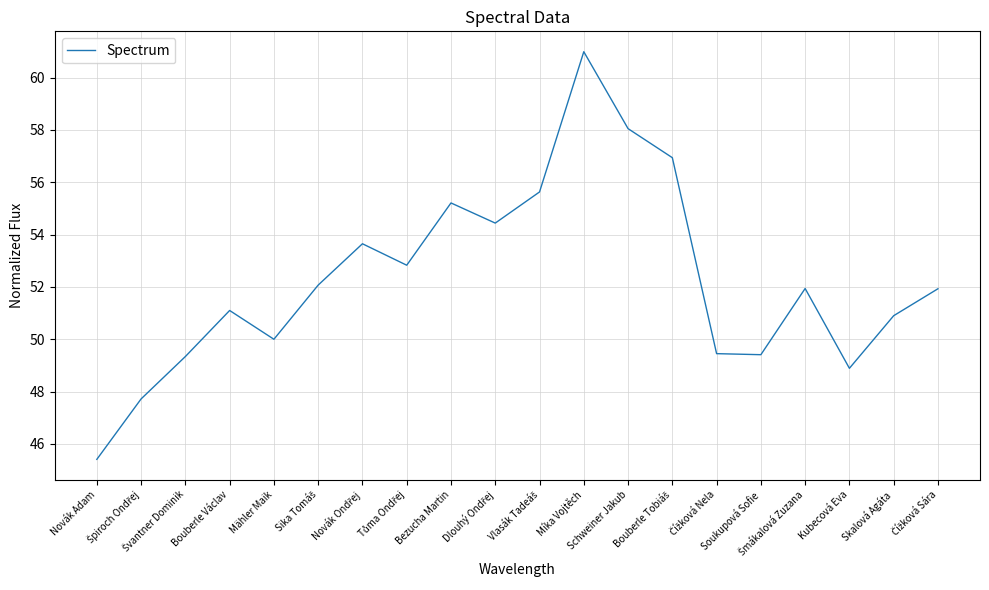

What is the difference between the maximum and minimum values?

15.6